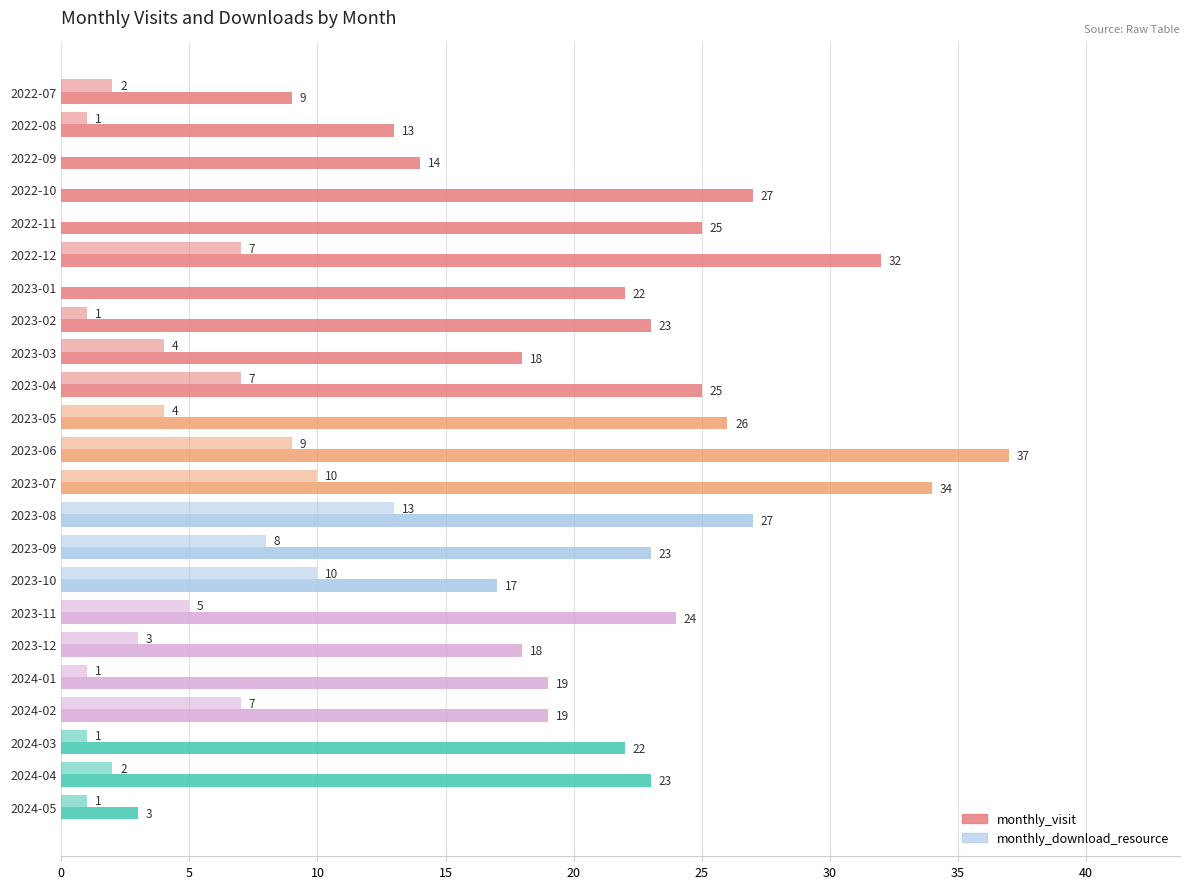

Count the number of categories in the chart.

23